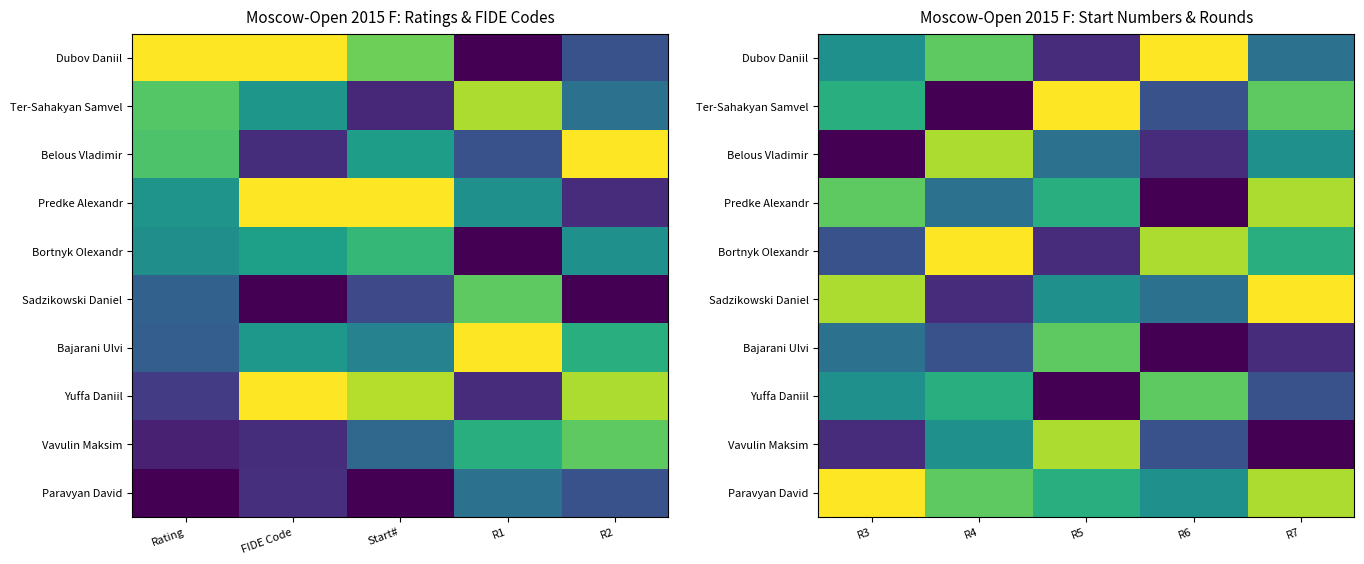

What is the total value across all series at R4?

5.2